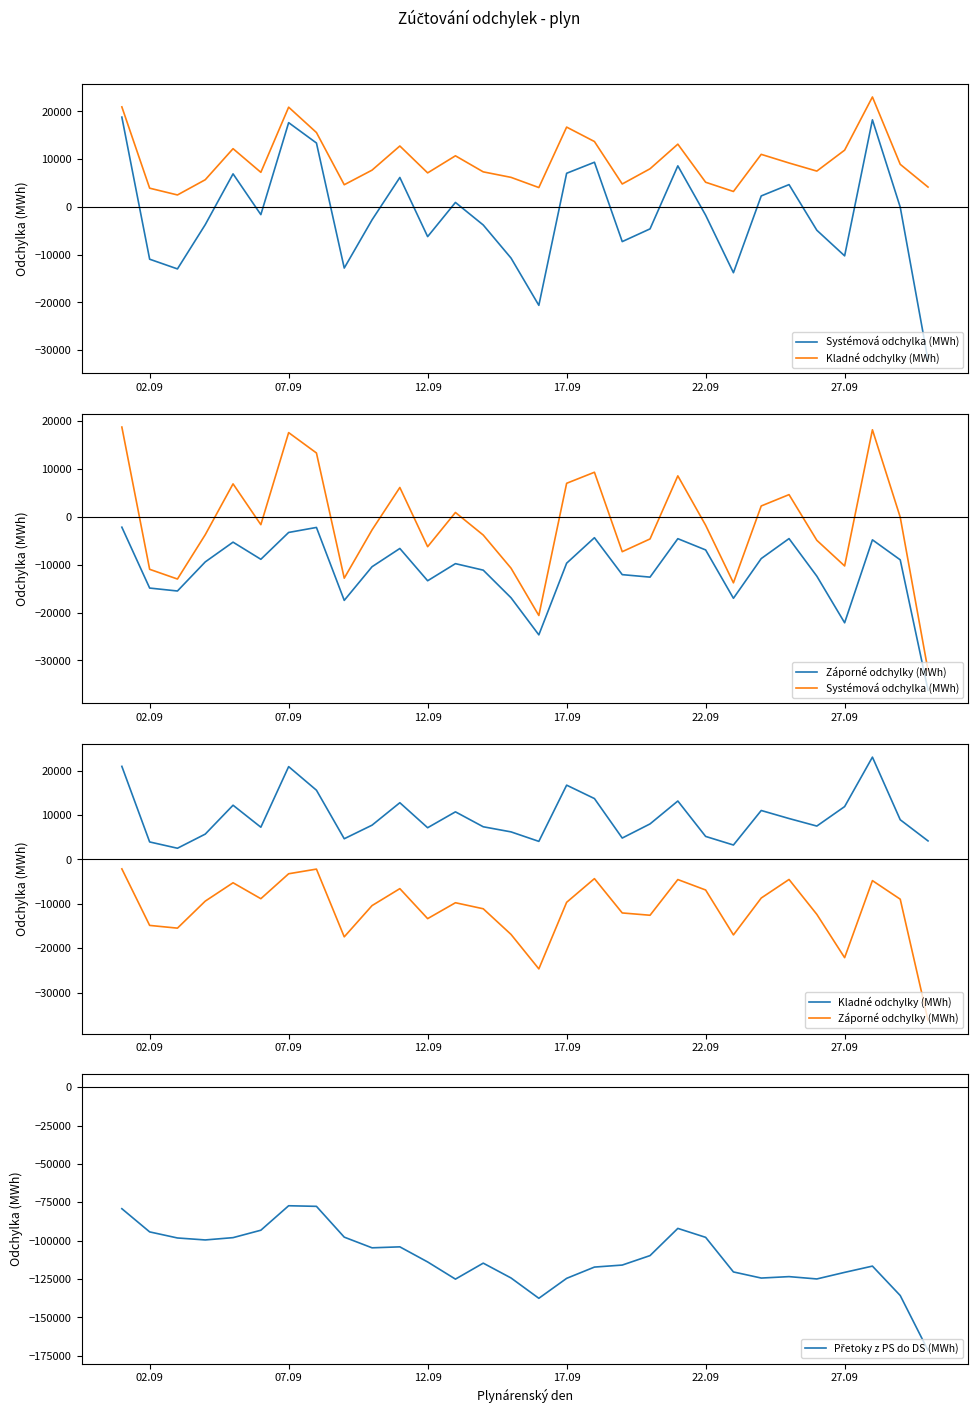

True or false: Systémová odchylka (MWh) and Přetoky z PS do DS (MWh) cross at least once.

False